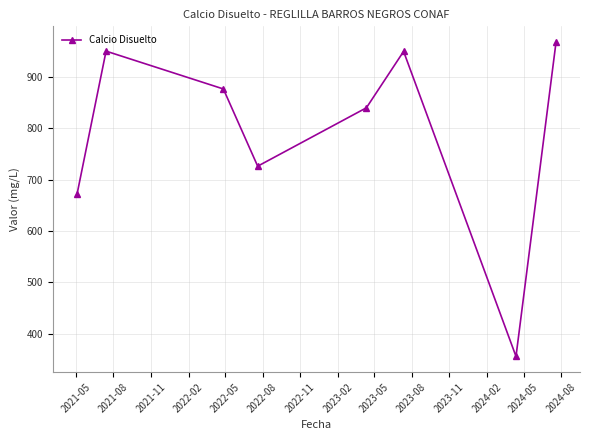

How many lines are shown in the chart?

1